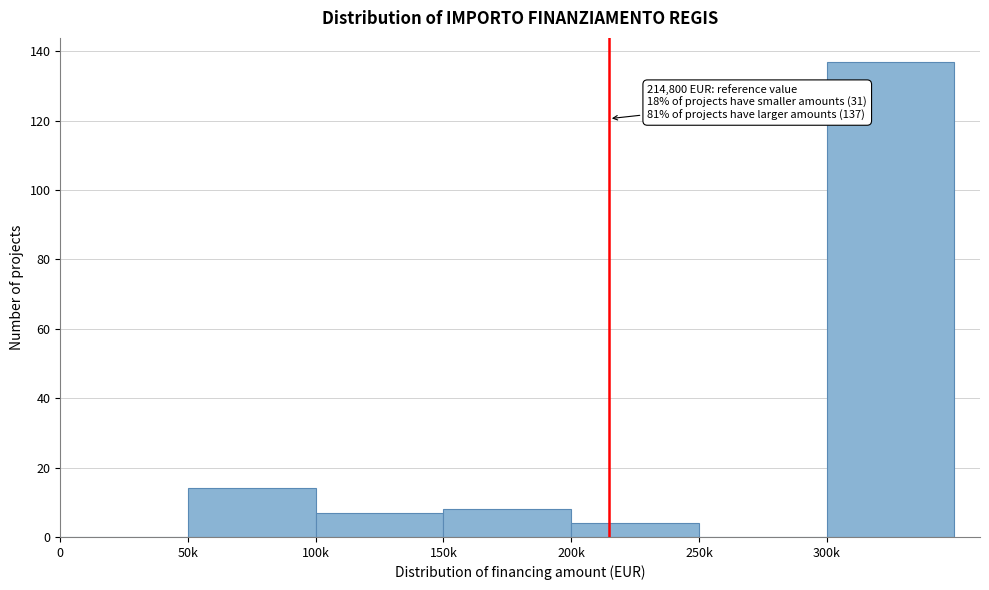

Reading right to left, extract all data points from this chart.

300k=137	250k=0	200k=4	150k=8	100k=7	50k=14	0=0